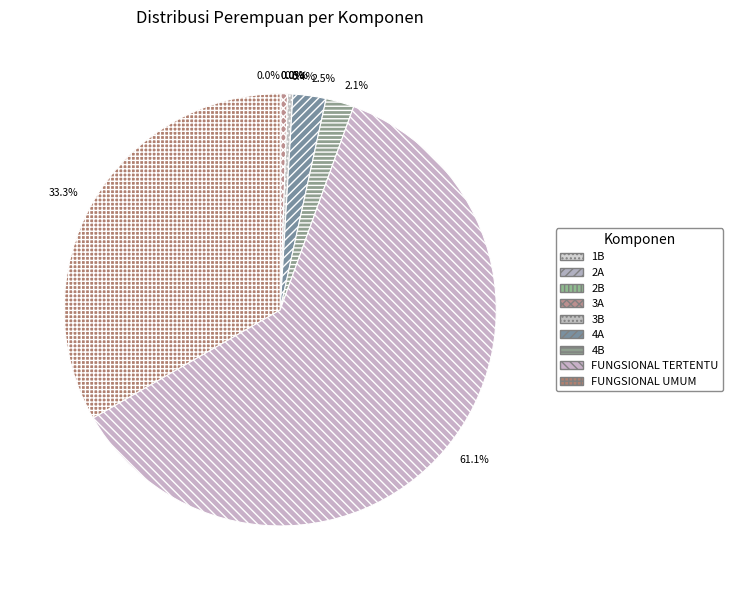

To the nearest percent, what is the difference between the largest and smallest slice percentages?

61%